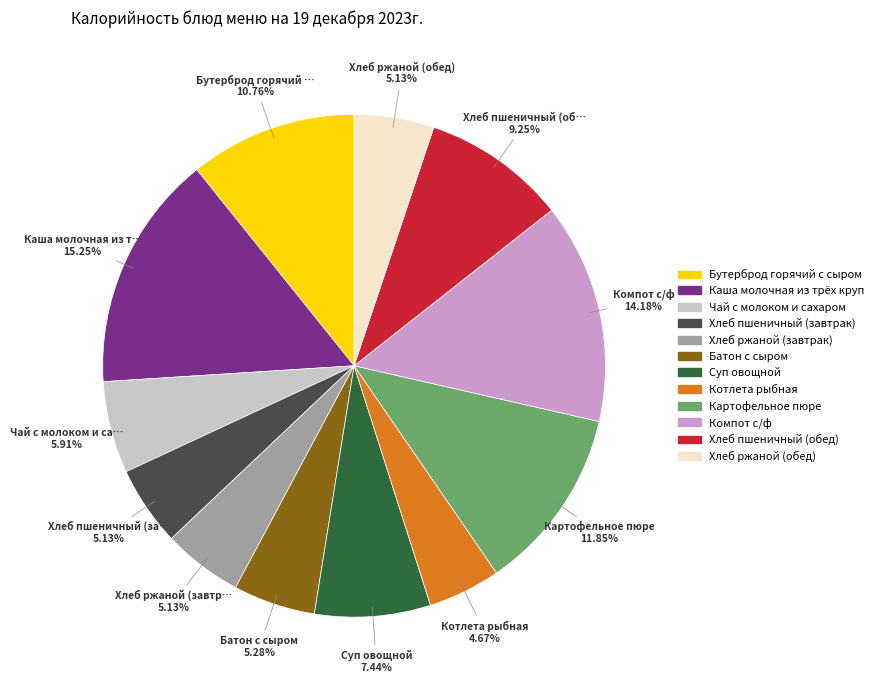

What is the largest slice in the pie chart?

Каша молочная из трёх круп